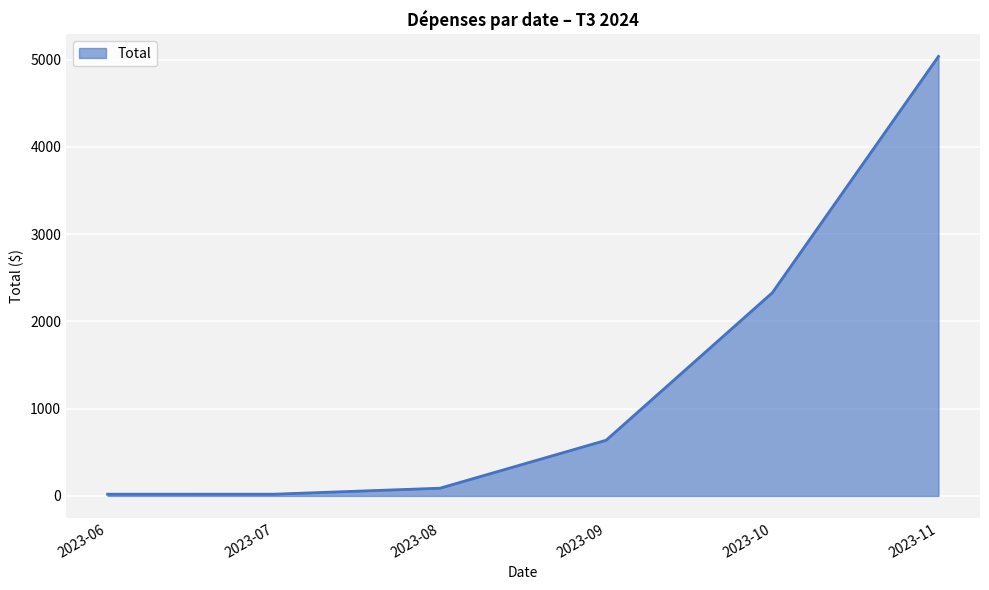

At which label is the value closest to 2527?

2023-10